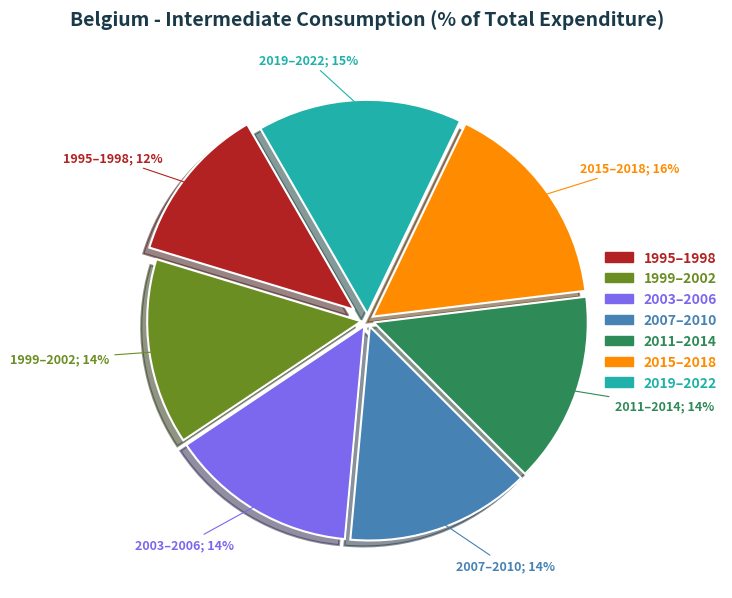

Does 2015 represent more than half of the total?

No